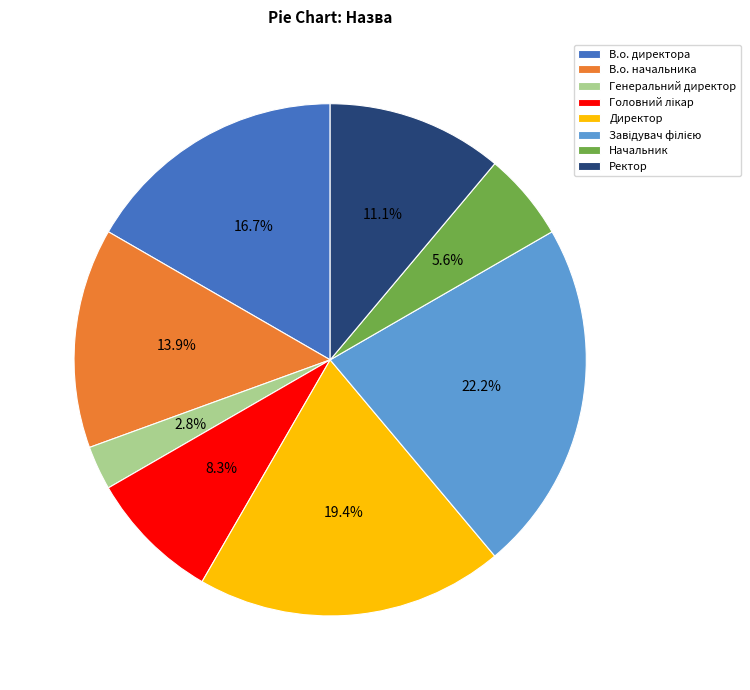

What is the smallest slice in the pie chart?

Генеральний директор